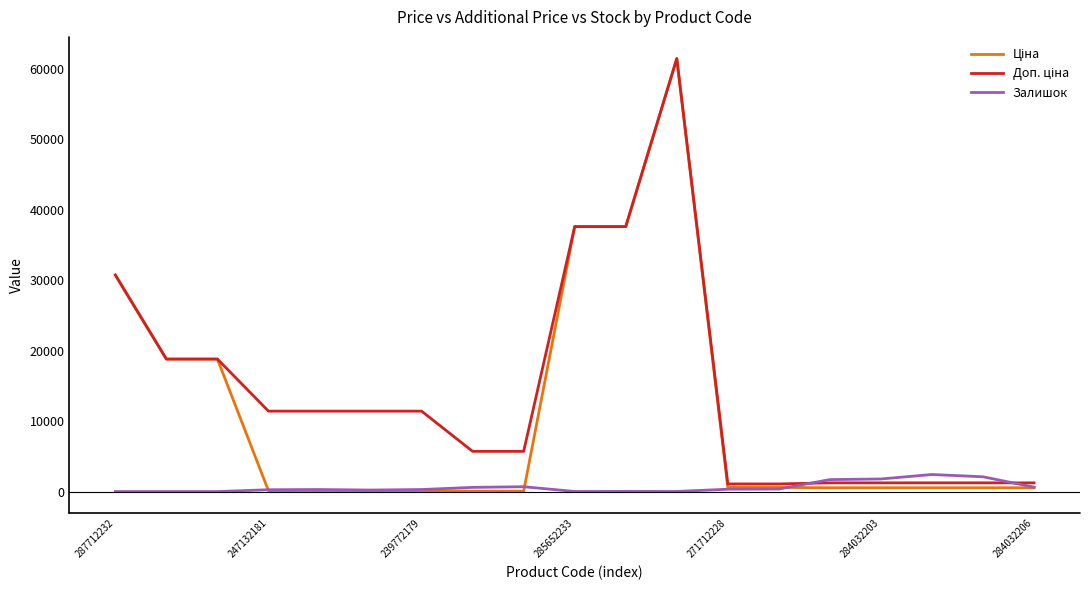

What is the maximum value for Залишок?

2419.0